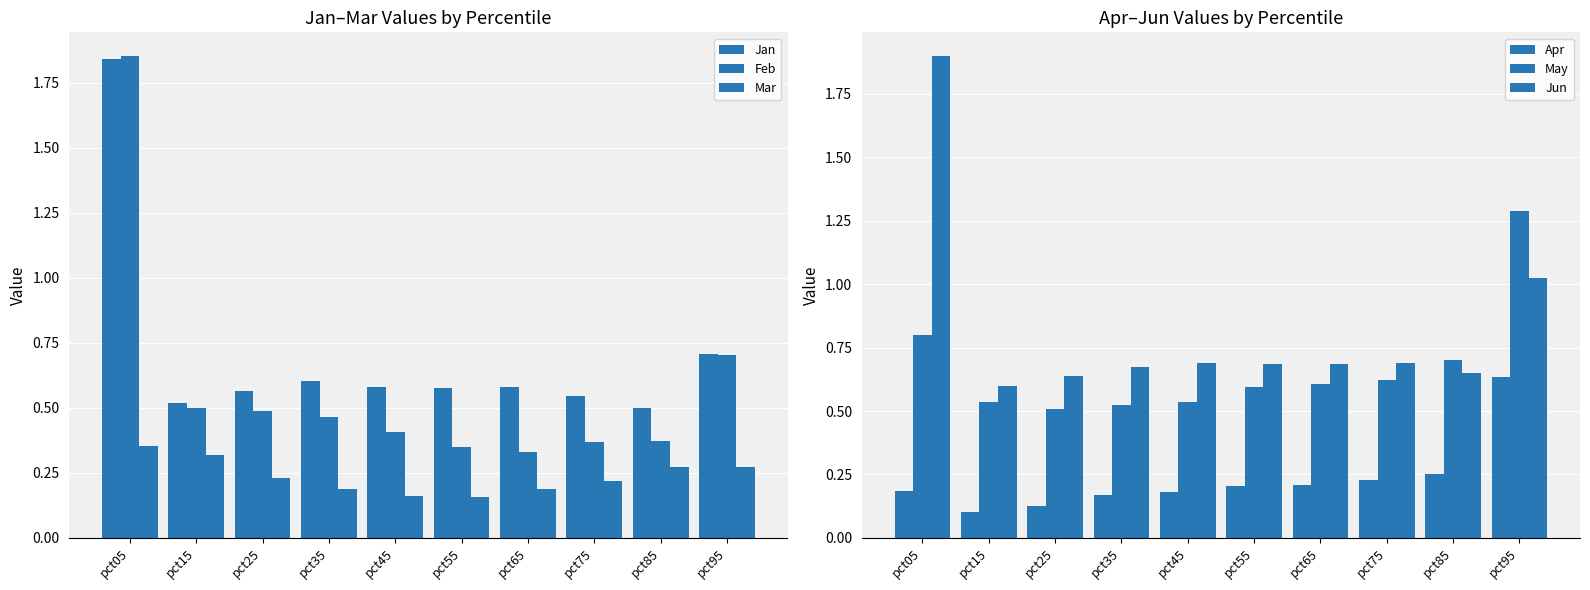

List the series in order of their peak value, highest first.

Jun, Feb, Jan, May, Apr, Mar